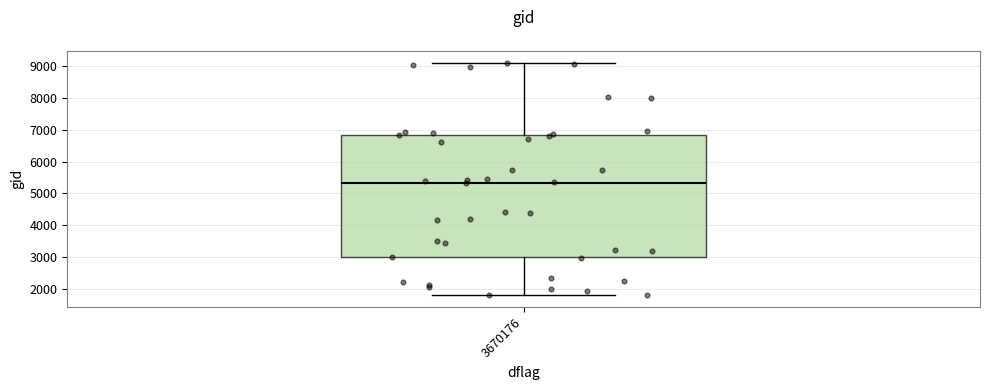

Read this box plot against the y-axis: the position of the median line, the range covered by the box, and the ends of both whiskers. The values are not printed on the chart, so give them approximately, as read against the axis.

median 5300, box 3000 to 6800, whiskers 1800 to 9100